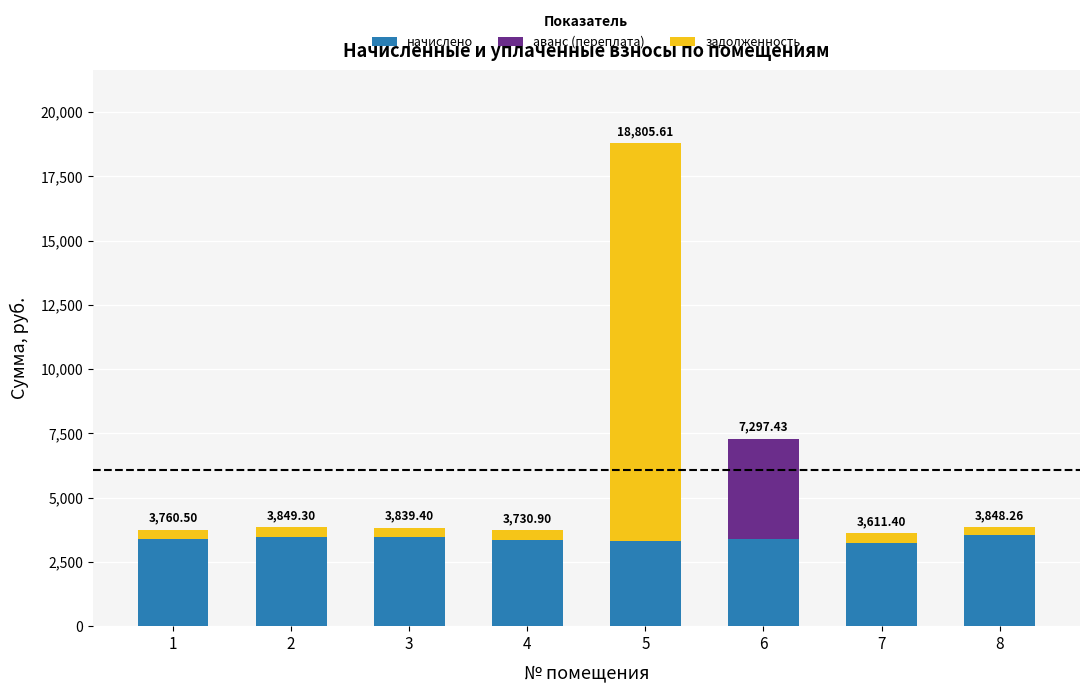

What is the sum of all начислено values?

27155.3